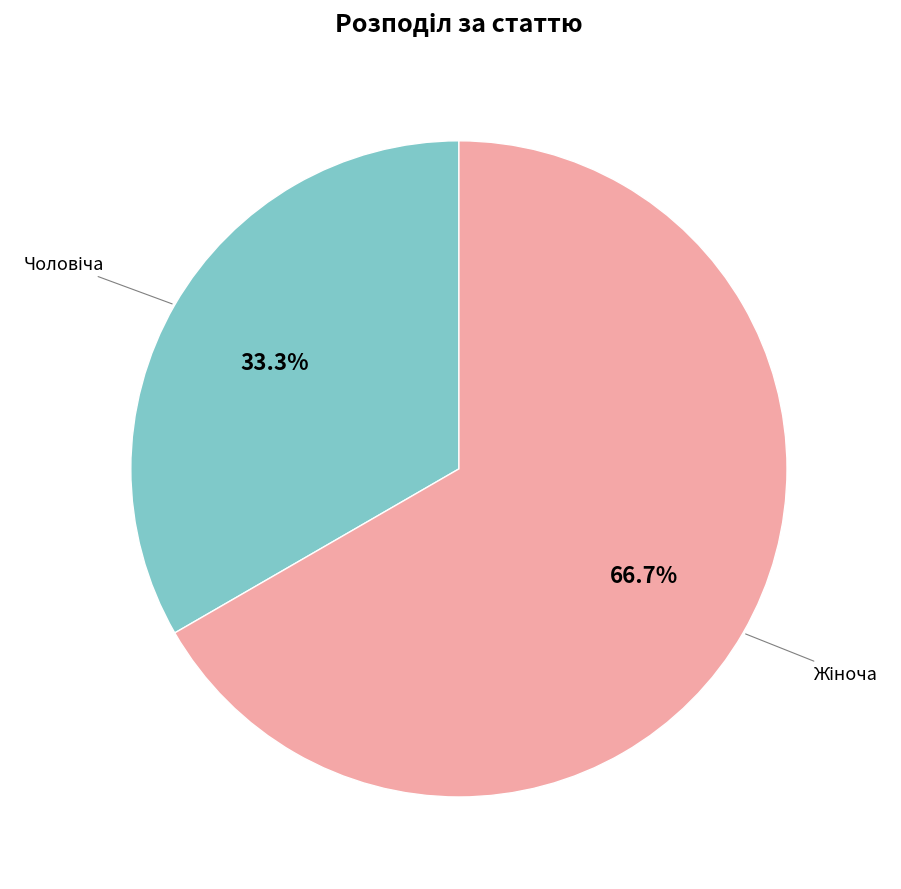

Is there any slice that represents more than half of the pie?

Yes